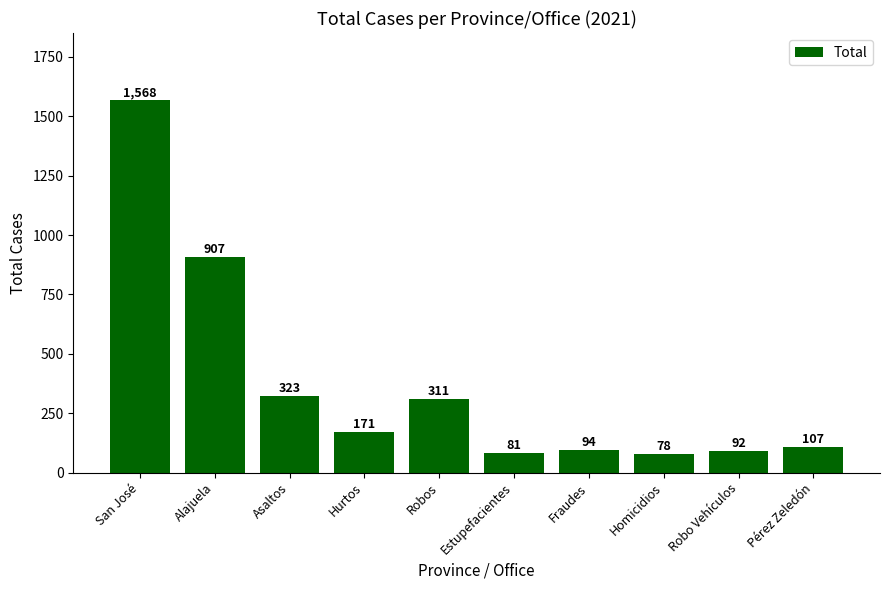

The chart shows a value of 182 at Pérez Zeledón. True or false?

False